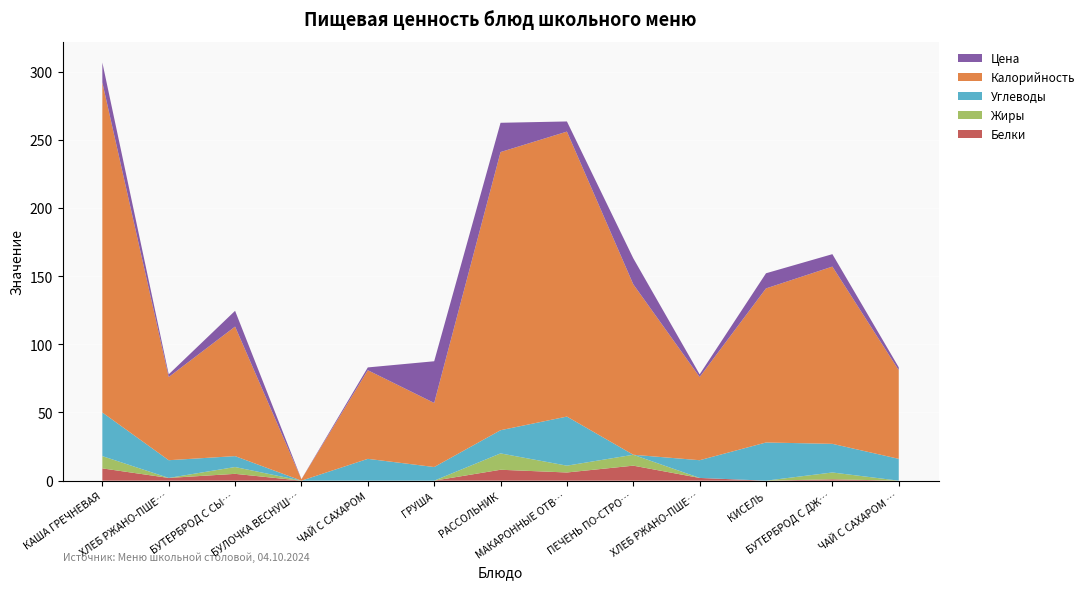

Reading left to right, transcribe all the data shown in this chart.

Белки: КАША ГРЕЧНЕВАЯ=9.0	ХЛЕБ РЖАНО-ПШЕНИЧНЫЙ=2.0	БУТЕРБРОД С СЫРОМ=5.0	БУЛОЧКА ВЕСНУШКА=0.0	ЧАЙ С САХАРОМ=0.0	ГРУША=0.0	РАССОЛЬНИК=8.0	МАКАРОННЫЕ ОТВАРНЫЕ=6.0	ПЕЧЕНЬ ПО-СТРОГАНОВСКИ=11.0	ХЛЕБ РЖАНО-ПШЕНИЧНЫЙ 2=2.0	КИСЕЛЬ=0.0	БУТЕРБРОД С ДЖЕМОМ=1.0	ЧАЙ С САХАРОМ 2=0.0
Жиры: КАША ГРЕЧНЕВАЯ=9.0	ХЛЕБ РЖАНО-ПШЕНИЧНЫЙ=0.0	БУТЕРБРОД С СЫРОМ=5.0	БУЛОЧКА ВЕСНУШКА=0.0	ЧАЙ С САХАРОМ=0.0	ГРУША=0.0	РАССОЛЬНИК=12.0	МАКАРОННЫЕ ОТВАРНЫЕ=5.0	ПЕЧЕНЬ ПО-СТРОГАНОВСКИ=8.0	ХЛЕБ РЖАНО-ПШЕНИЧНЫЙ 2=0.0	КИСЕЛЬ=0.0	БУТЕРБРОД С ДЖЕМОМ=5.0	ЧАЙ С САХАРОМ 2=0.0
Углеводы: КАША ГРЕЧНЕВАЯ=32.0	ХЛЕБ РЖАНО-ПШЕНИЧНЫЙ=13.0	БУТЕРБРОД С СЫРОМ=8.0	БУЛОЧКА ВЕСНУШКА=0.0	ЧАЙ С САХАРОМ=16.0	ГРУША=10.0	РАССОЛЬНИК=17.0	МАКАРОННЫЕ ОТВАРНЫЕ=36.0	ПЕЧЕНЬ ПО-СТРОГАНОВСКИ=0.0	ХЛЕБ РЖАНО-ПШЕНИЧНЫЙ 2=13.0	КИСЕЛЬ=28.0	БУТЕРБРОД С ДЖЕМОМ=21.0	ЧАЙ С САХАРОМ 2=16.0
Калорийность: КАША ГРЕЧНЕВАЯ=242.0	ХЛЕБ РЖАНО-ПШЕНИЧНЫЙ=61.0	БУТЕРБРОД С СЫРОМ=95.0	БУЛОЧКА ВЕСНУШКА=1.0	ЧАЙ С САХАРОМ=65.0	ГРУША=47.0	РАССОЛЬНИК=204.0	МАКАРОННЫЕ ОТВАРНЫЕ=209.0	ПЕЧЕНЬ ПО-СТРОГАНОВСКИ=125.0	ХЛЕБ РЖАНО-ПШЕНИЧНЫЙ 2=61.0	КИСЕЛЬ=113.0	БУТЕРБРОД С ДЖЕМОМ=130.0	ЧАЙ С САХАРОМ 2=65.0
Цена: КАША ГРЕЧНЕВАЯ=14.7	ХЛЕБ РЖАНО-ПШЕНИЧНЫЙ=2.0	БУТЕРБРОД С СЫРОМ=11.6	БУЛОЧКА ВЕСНУШКА=0.1	ЧАЙ С САХАРОМ=2.0	ГРУША=30.6	РАССОЛЬНИК=21.5	МАКАРОННЫЕ ОТВАРНЫЕ=7.4	ПЕЧЕНЬ ПО-СТРОГАНОВСКИ=19.1	ХЛЕБ РЖАНО-ПШЕНИЧНЫЙ 2=2.0	КИСЕЛЬ=11.1	БУТЕРБРОД С ДЖЕМОМ=9.1	ЧАЙ С САХАРОМ 2=2.1